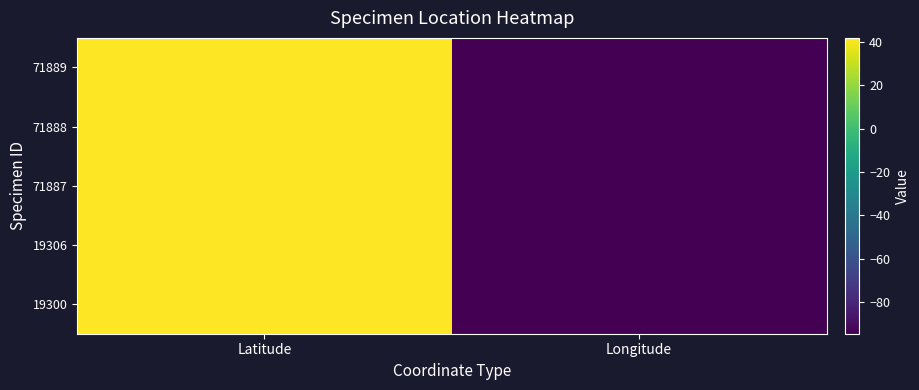

Reading left to right, transcribe all the data shown in this chart.

19300: Latitude=41.8	Longitude=-94.6
19306: Latitude=41.8	Longitude=-94.6
71887: Latitude=41.8	Longitude=-94.6
71888: Latitude=41.8	Longitude=-94.6
71889: Latitude=41.8	Longitude=-94.6